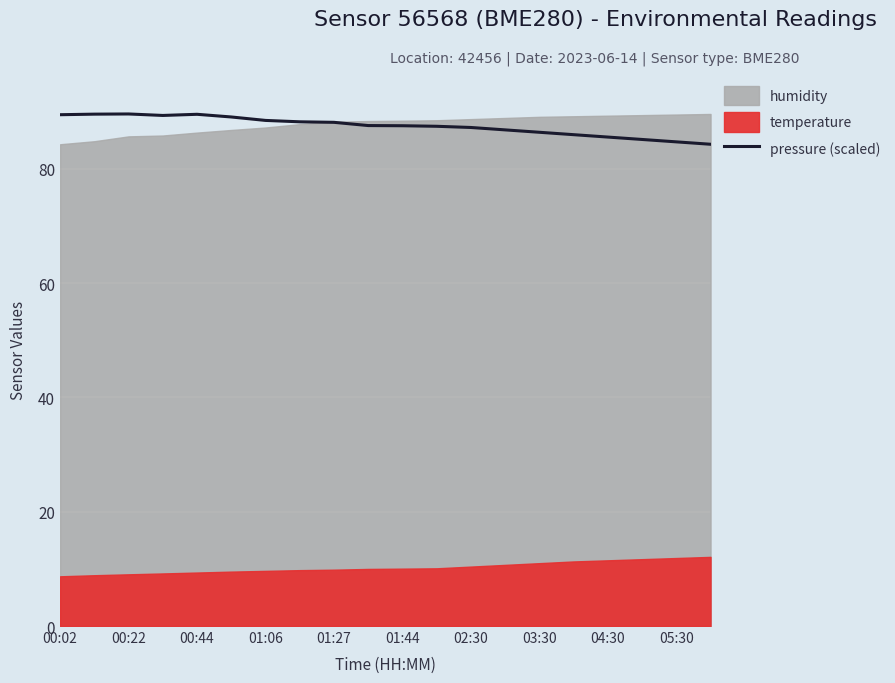

The value at 15 is 86.0. True or false?

True